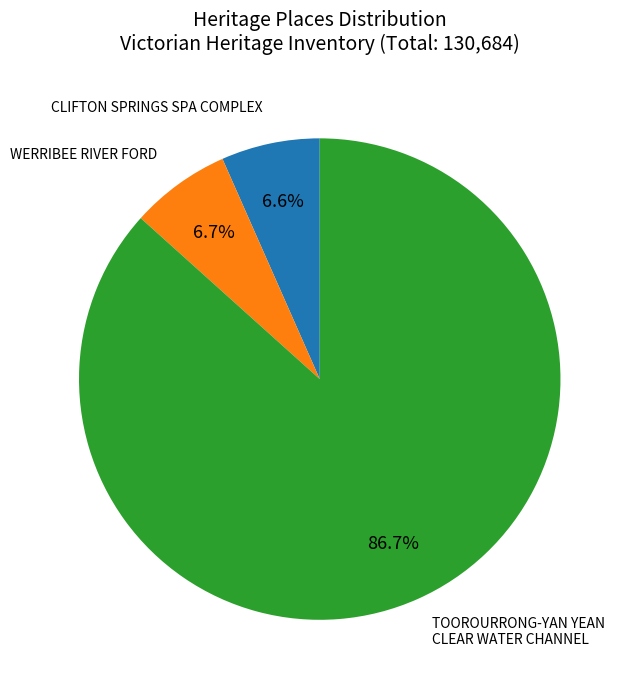

What is the largest slice in the pie chart?

TOOROURRONG-YAN YEAN CLEAR WATER CHANNEL